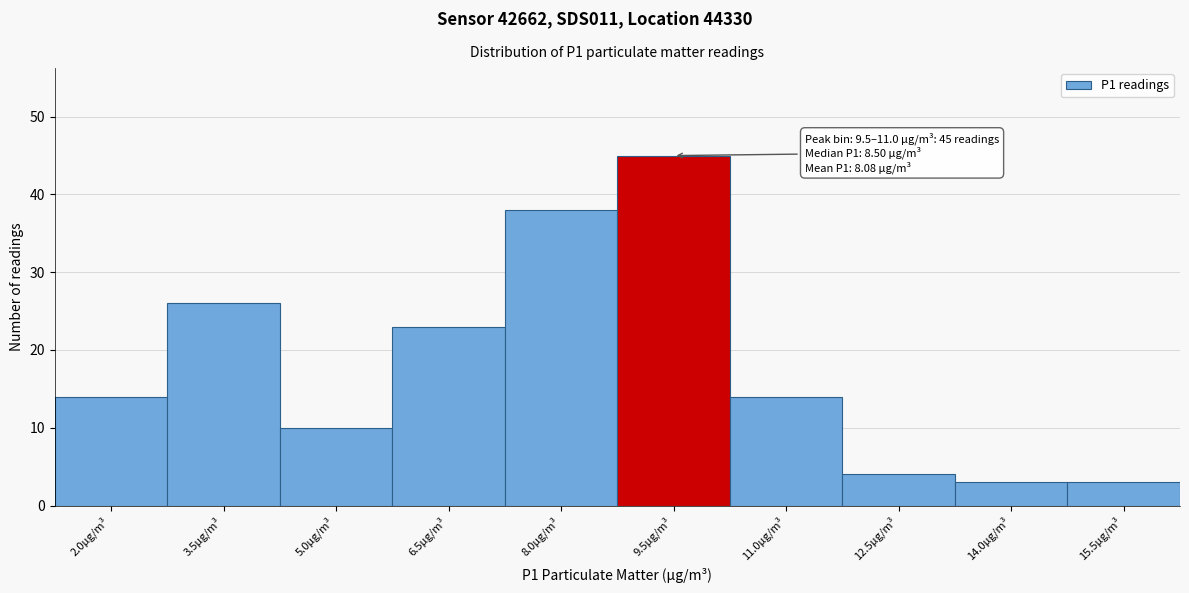

Reading right to left, transcribe all the data shown in this chart.

3	3	4	14	45	38	23	10	26	14